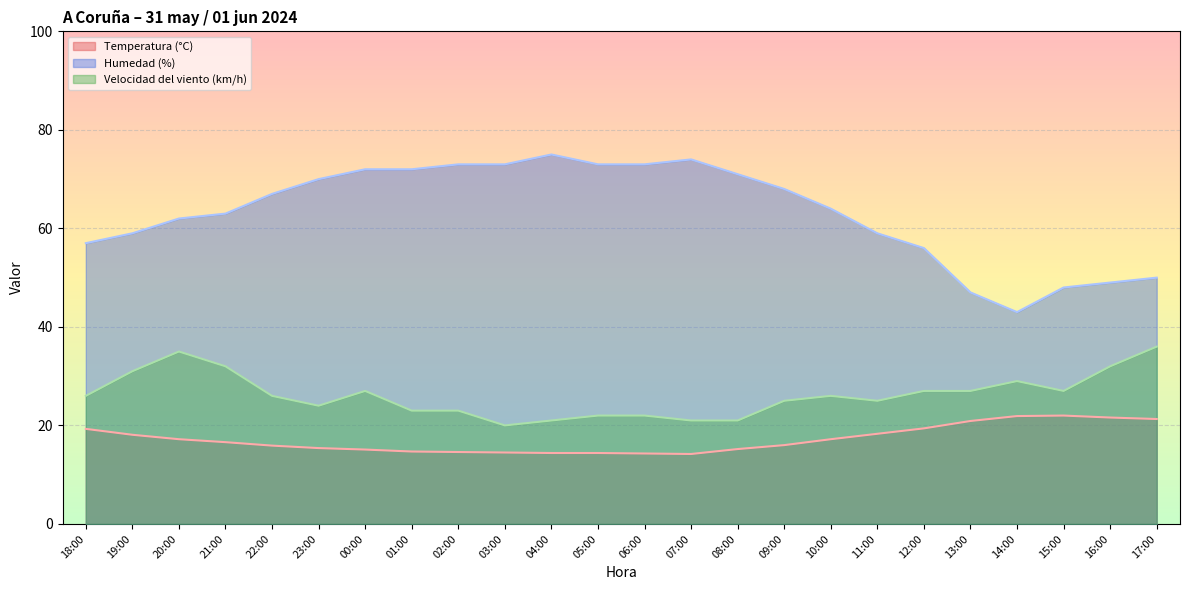

Reading left to right, transcribe all the data shown in this chart.

Temperatura (°C): 19.3	18.1	17.2	16.6	15.9	15.4	15.1	14.7	14.6	14.5	14.4	14.4	14.3	14.2	15.2	16.0	17.2	18.3	19.4	20.9	21.9	22.0	21.6	21.3
Humedad (%): 57.0	59.0	62.0	63.0	67.0	70.0	72.0	72.0	73.0	73.0	75.0	73.0	73.0	74.0	71.0	68.0	64.0	59.0	56.0	47.0	43.0	48.0	49.0	50.0
Velocidad del viento (km/h): 26.0	31.0	35.0	32.0	26.0	24.0	27.0	23.0	23.0	20.0	21.0	22.0	22.0	21.0	21.0	25.0	26.0	25.0	27.0	27.0	29.0	27.0	32.0	36.0